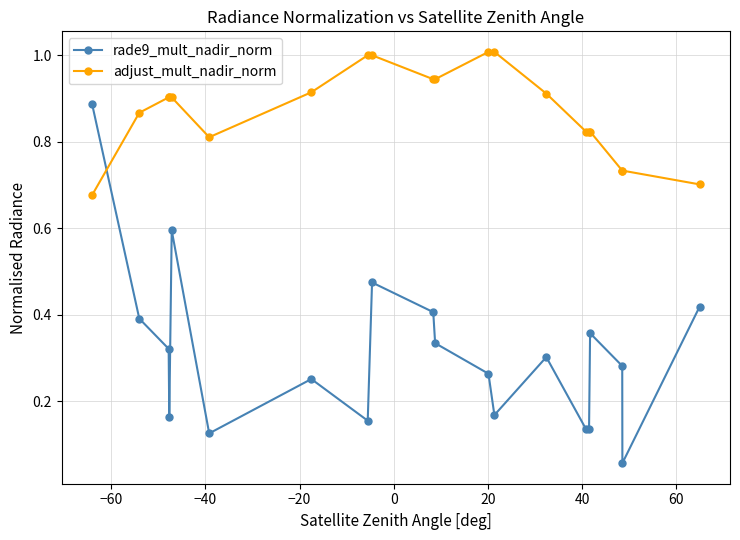

How many interior local valleys does the rade9_mult_nadir_norm series have?

6